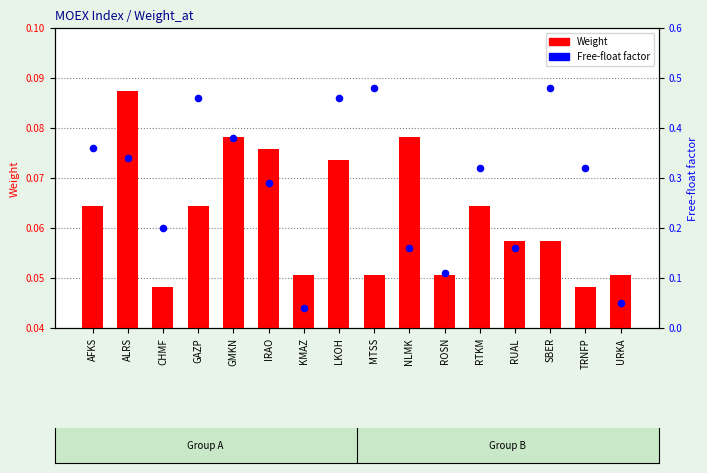

Which series reaches the maximum Y coordinate?

Free-float factor